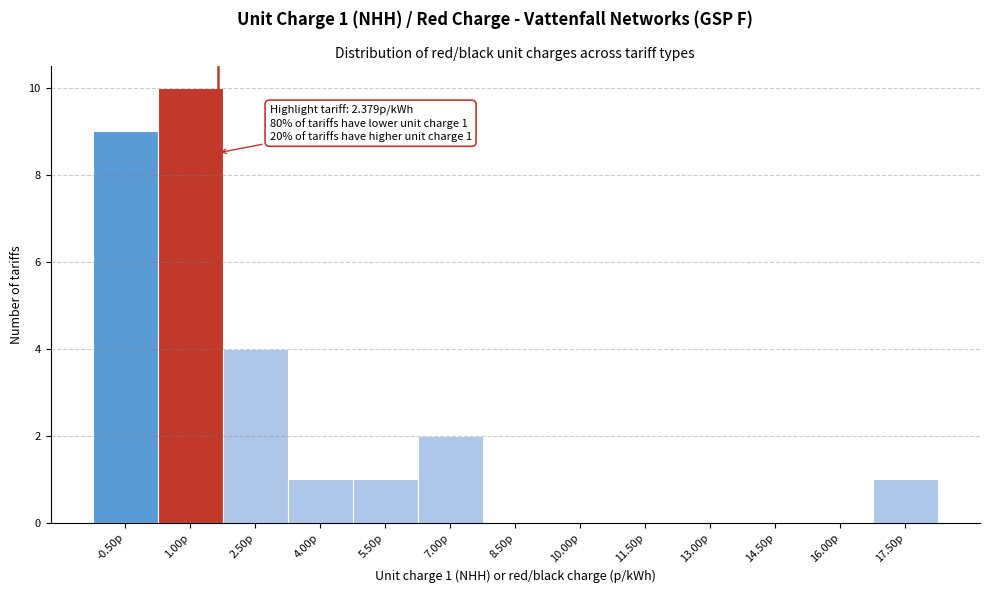

Reading left to right, what are all the values shown in this chart?

-0.50p=9	1.00p=10	2.50p=4	4.00p=1	5.50p=1	7.00p=2	8.50p=0	10.00p=0	11.50p=0	13.00p=0	14.50p=0	16.00p=0	17.50p=1